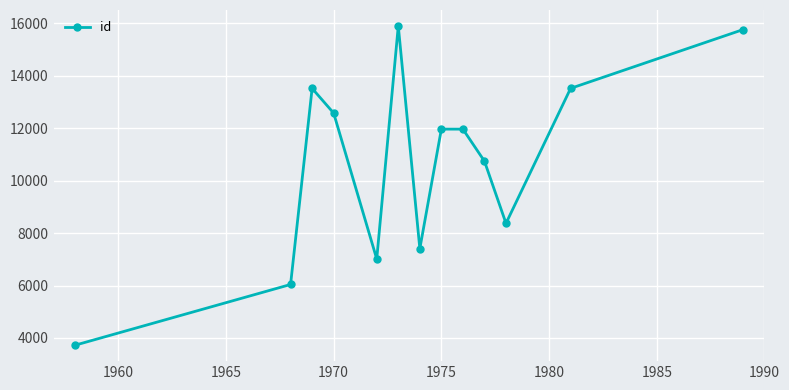

Does the chart display data point markers on the line(s)?

Yes